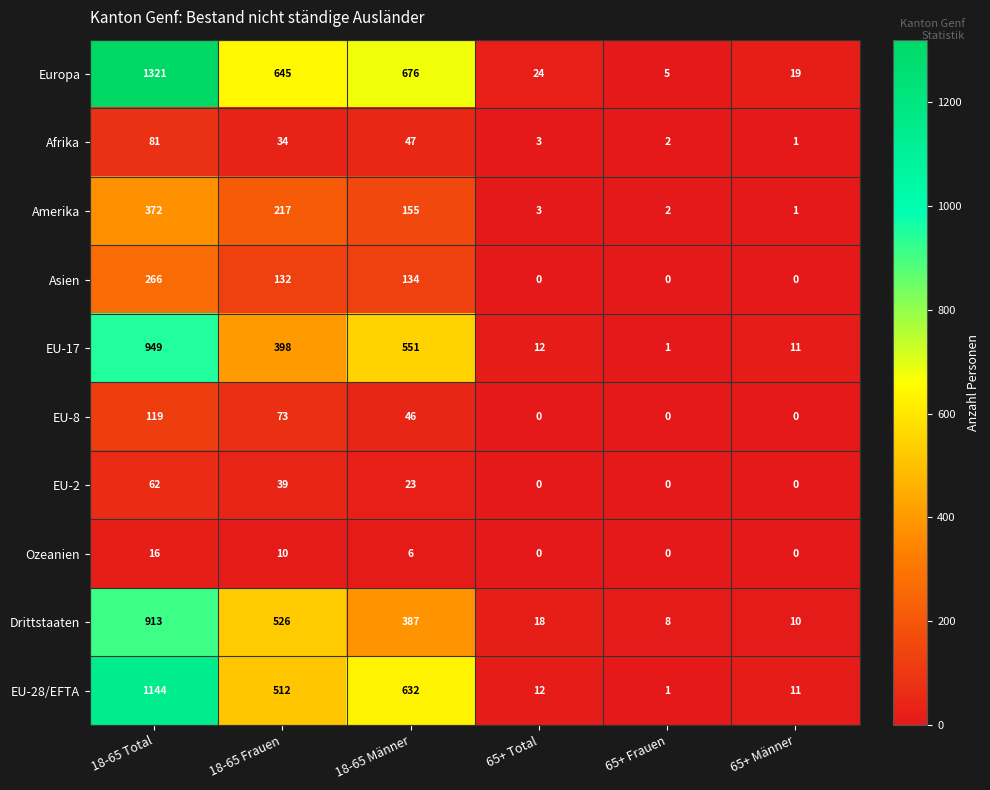

What is the difference between the maximum and minimum values in the Asien series?

266